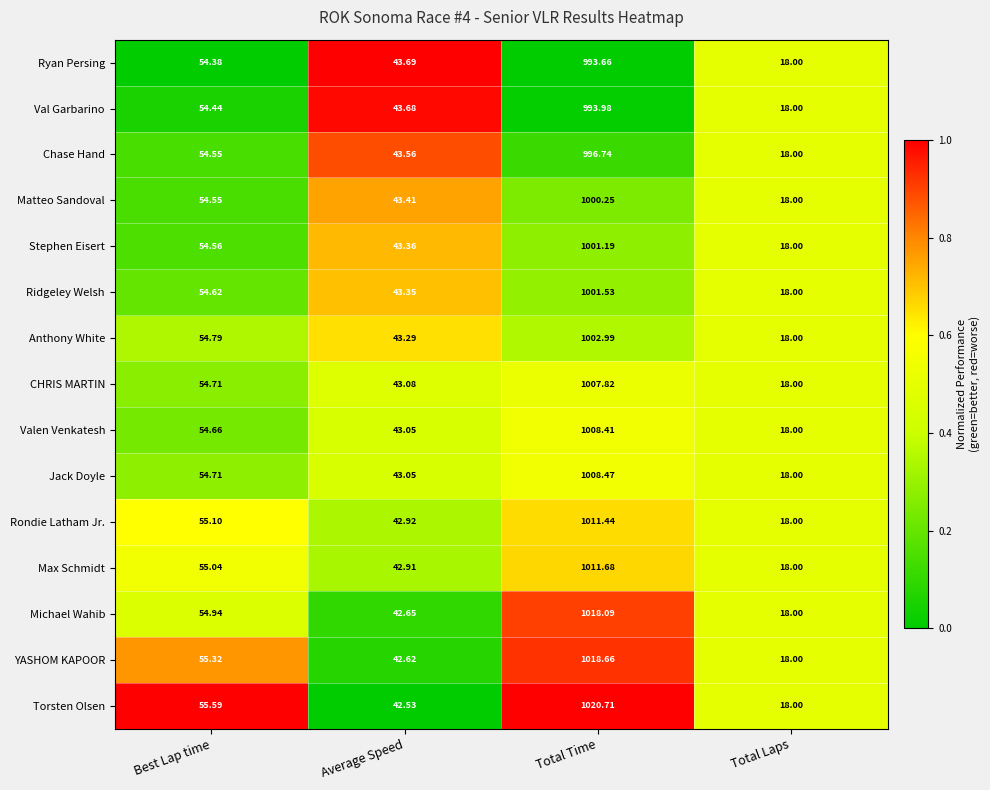

What is the difference between the highest and lowest values at Average Speed?

1.2